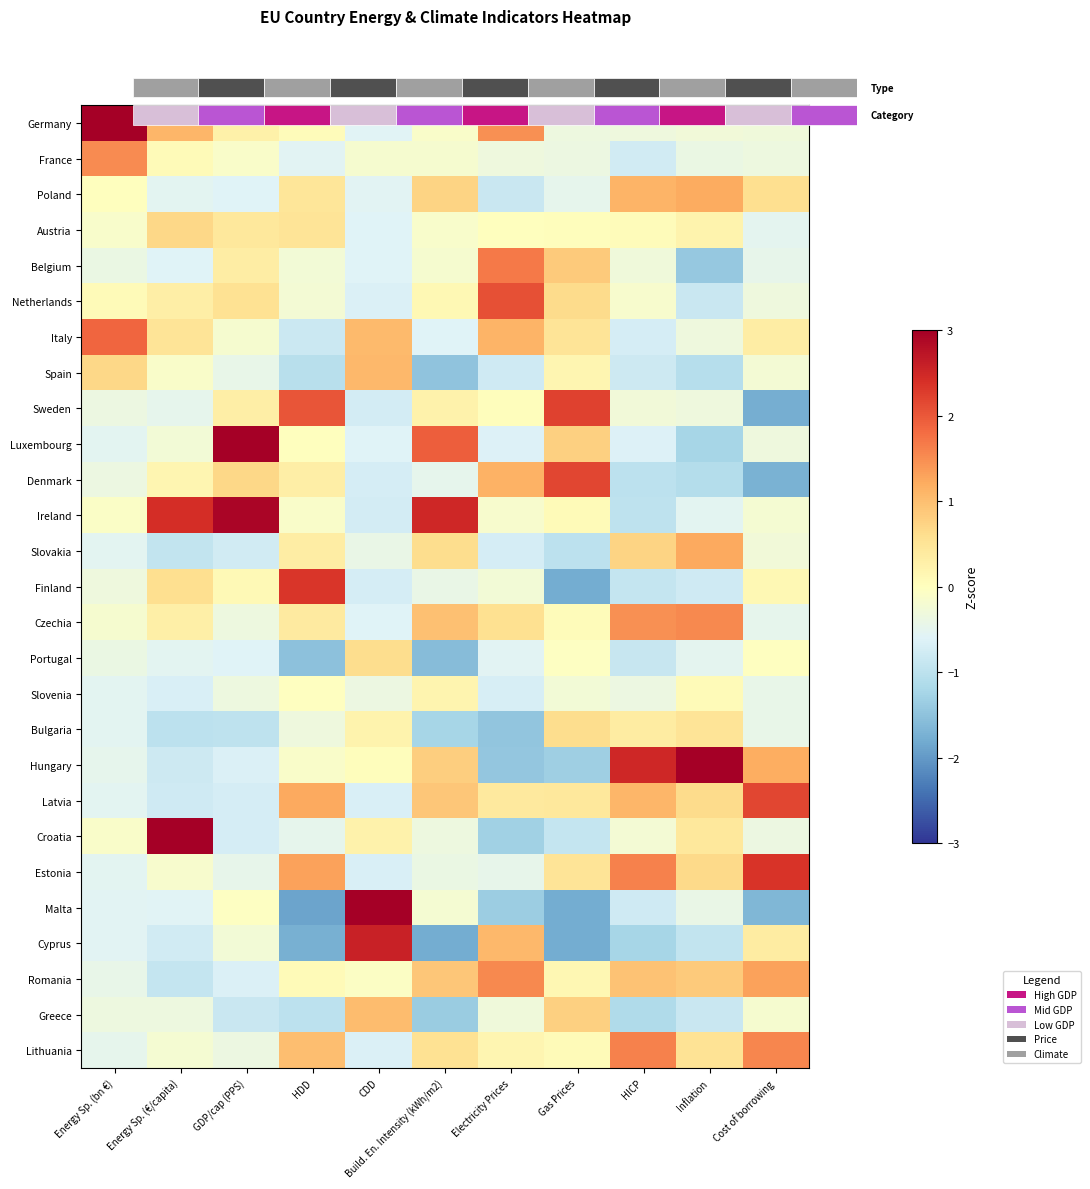

Is it true that Portugal equals -0.0 at Cost of borrowing?

False